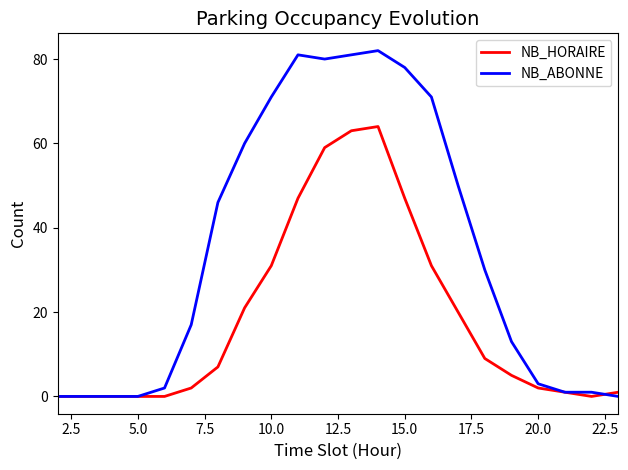

What is the maximum value for NB_ABONNE?

82